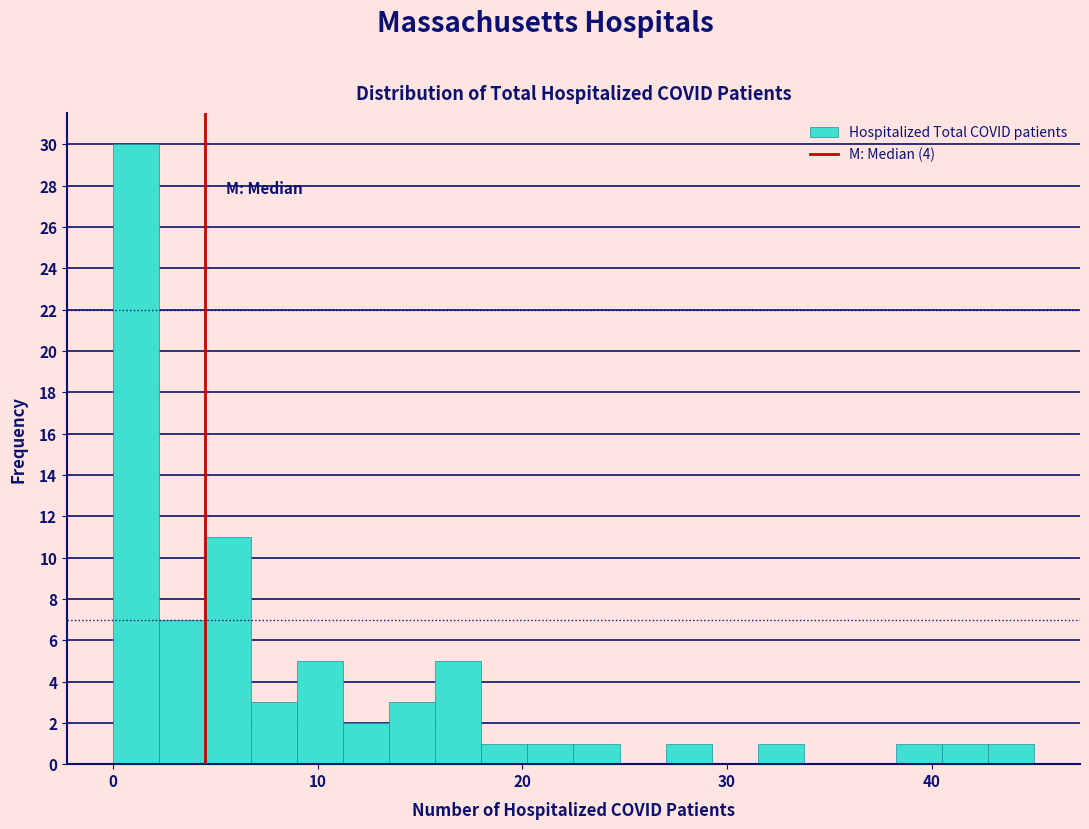

Around what value on the x-axis is the tallest bar? Give the approximate position of its centre, as read against the axis.

1